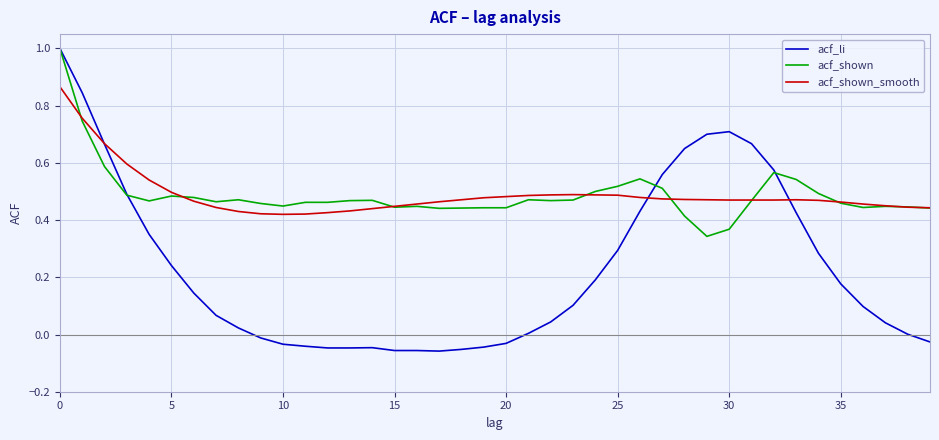

Which series has the largest range (max minus min)?

acf_li